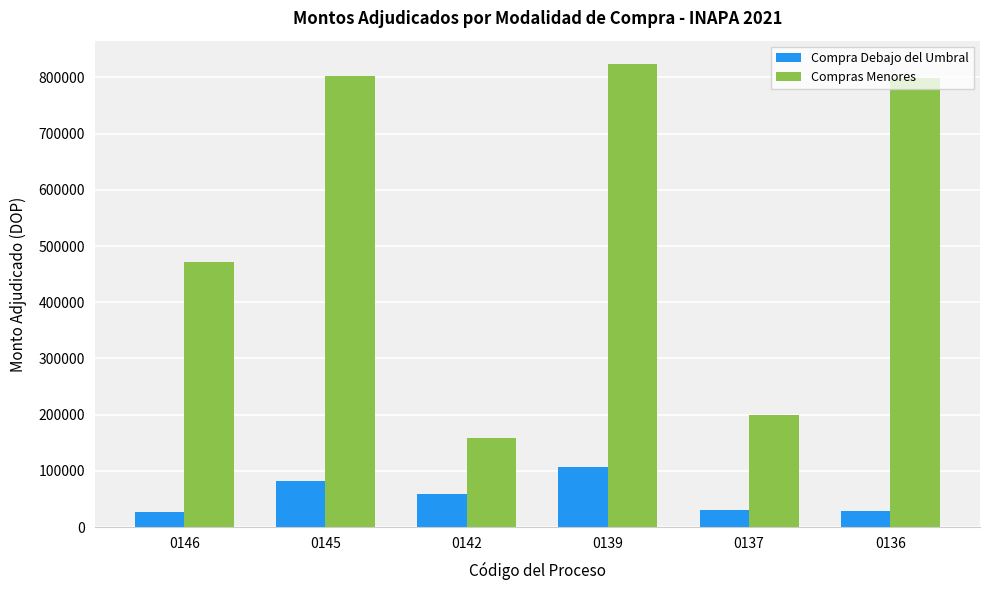

At which label is Compras Menores closest to 491263?

0146